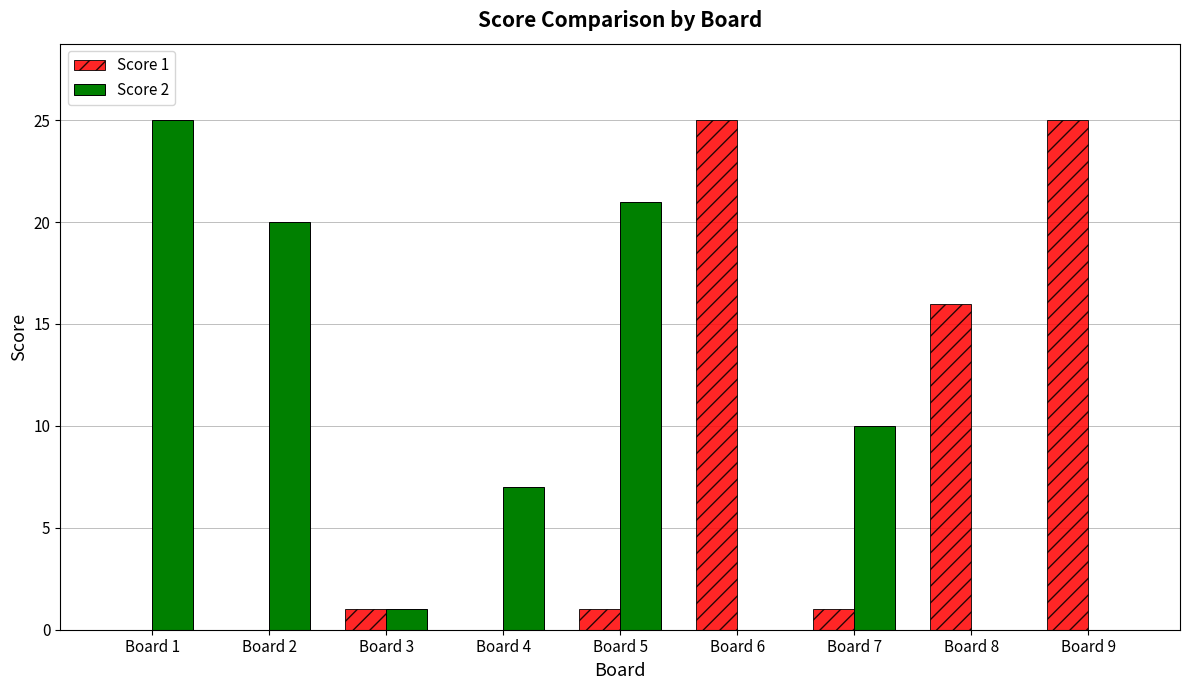

Count the number of data series in this chart.

2